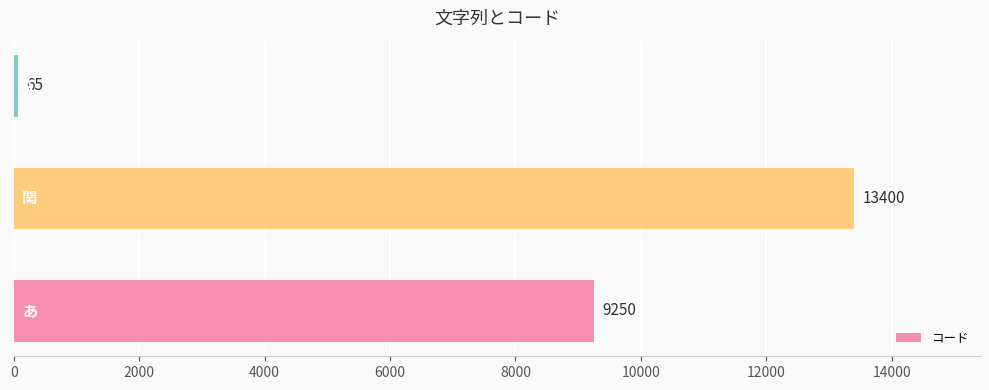

How many values are between 65 and 13400?

3